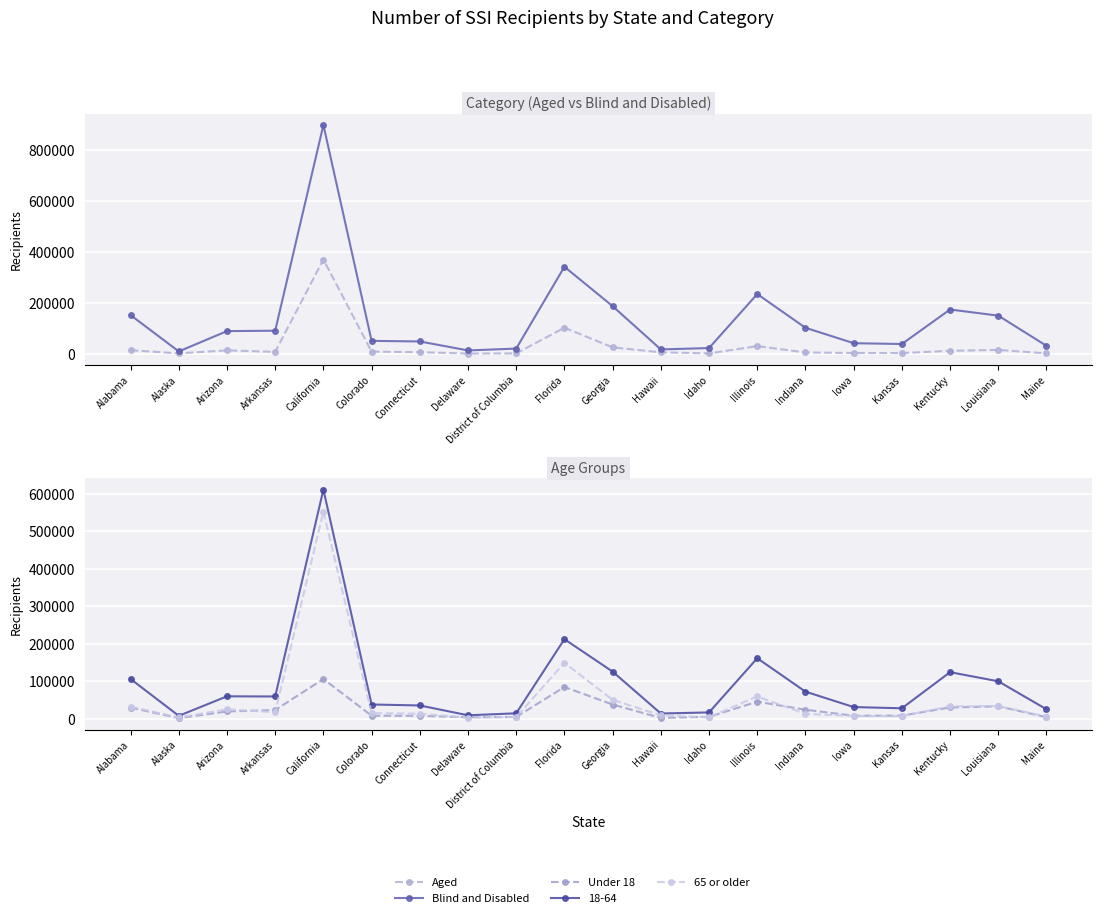

Which series has the largest total across all categories?

Blind and Disabled